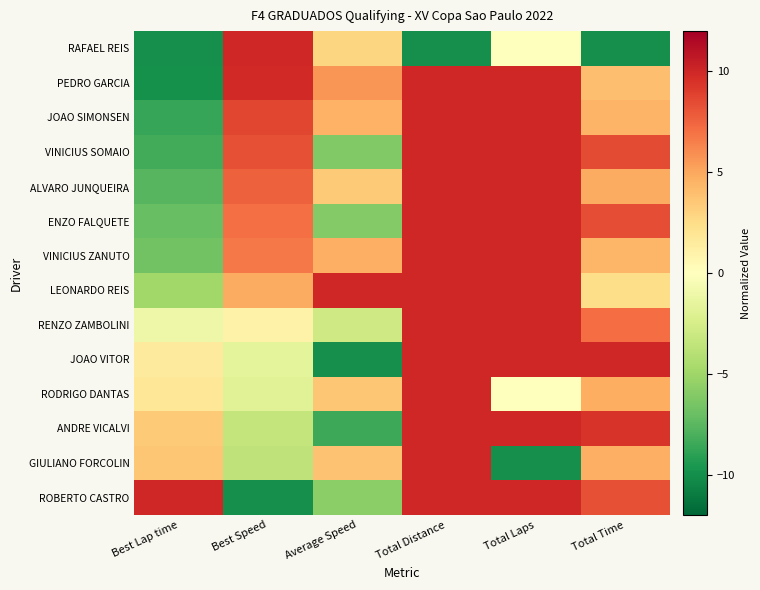

At which category does the chart reach its peak across all series?

Best Speed